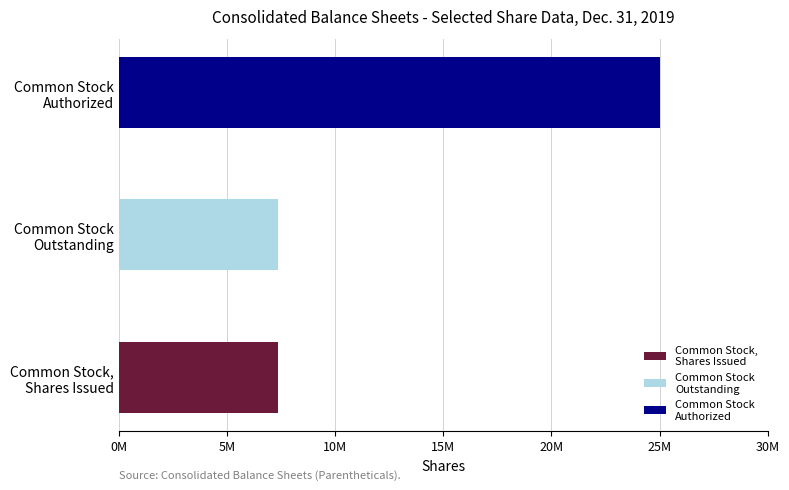

At which label is the value closest to 16177485?

Common Stock,
Shares Issued